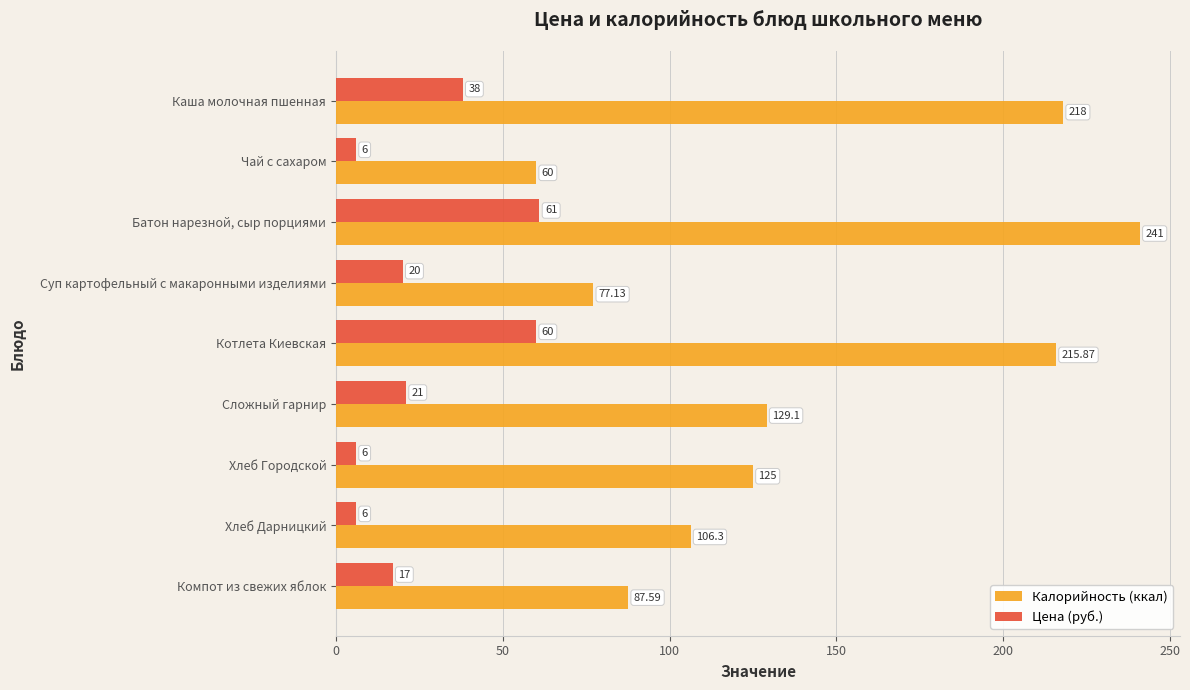

Rank the series by their average value, from highest to lowest.

Калорийность (ккал), Цена (руб.)